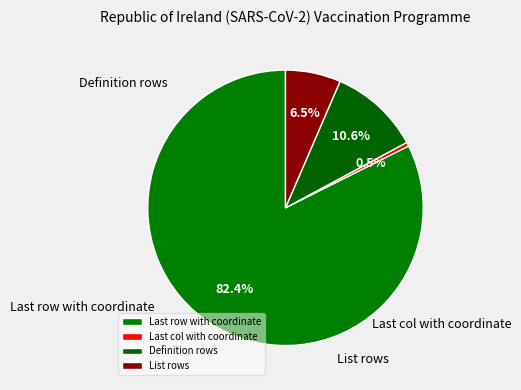

To the nearest percent, what is the average slice percentage?

25%